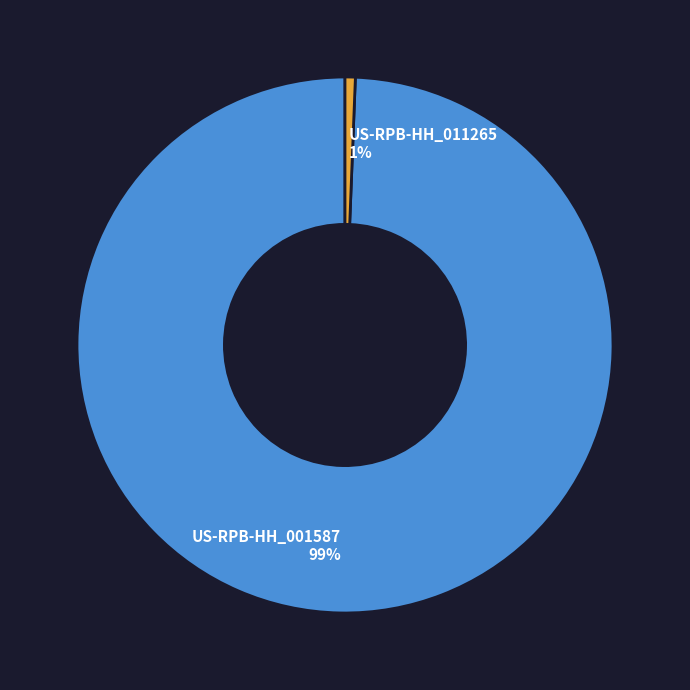

Which category has the biggest portion of the pie?

US-RPB-HH_001587